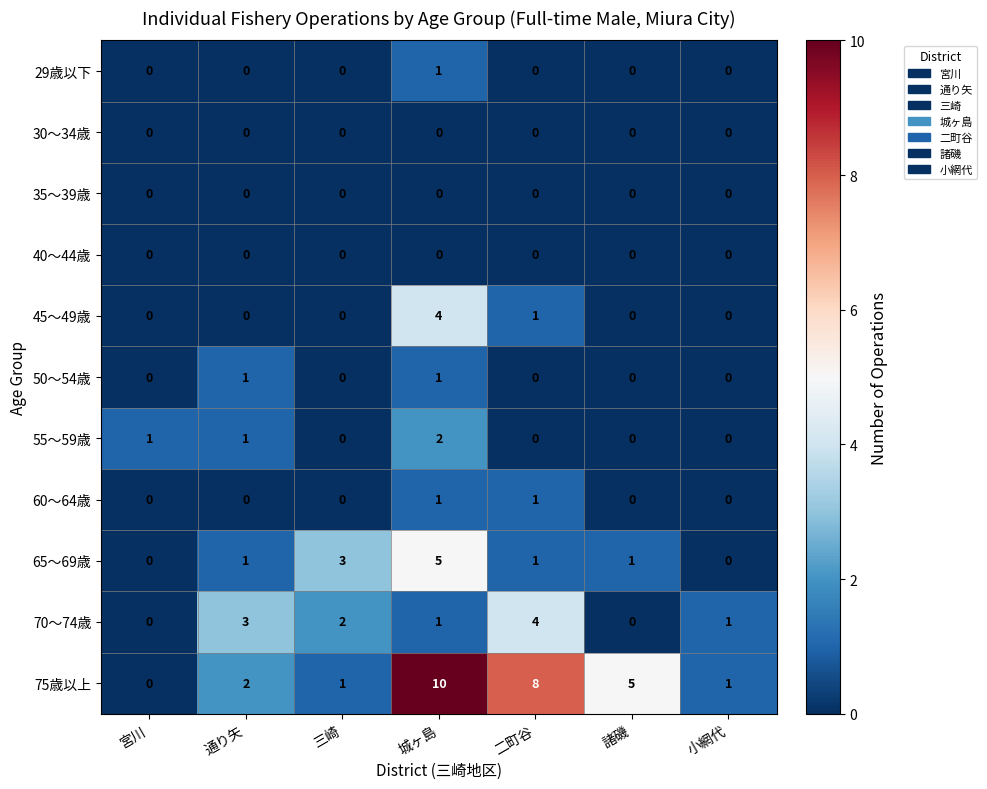

What is the difference between the maximum and minimum values in the 70～74歳 series?

4